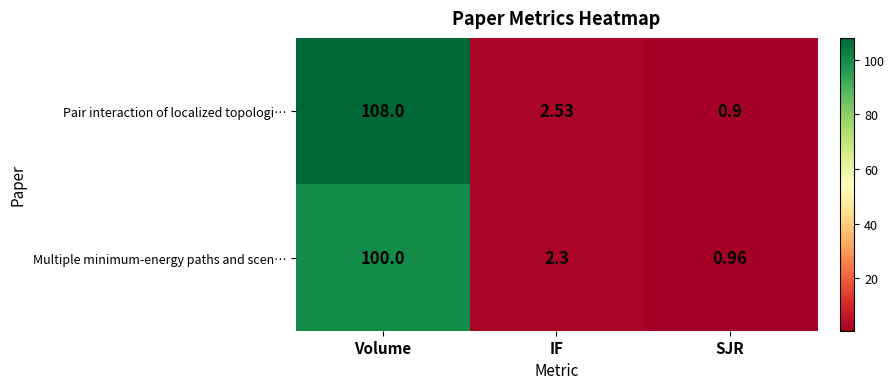

List the series in order of their peak value, lowest first.

Multiple minimum-energy paths and scen…, Pair interaction of localized topologi…